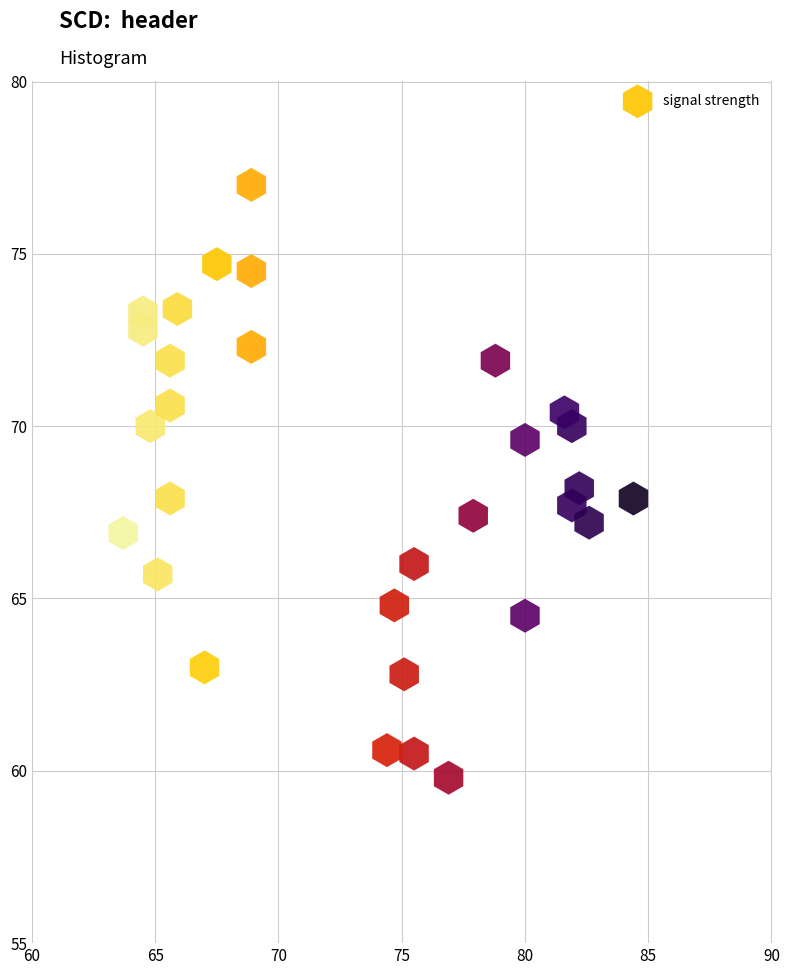

What is the range of Y values (max minus min)?

17.2